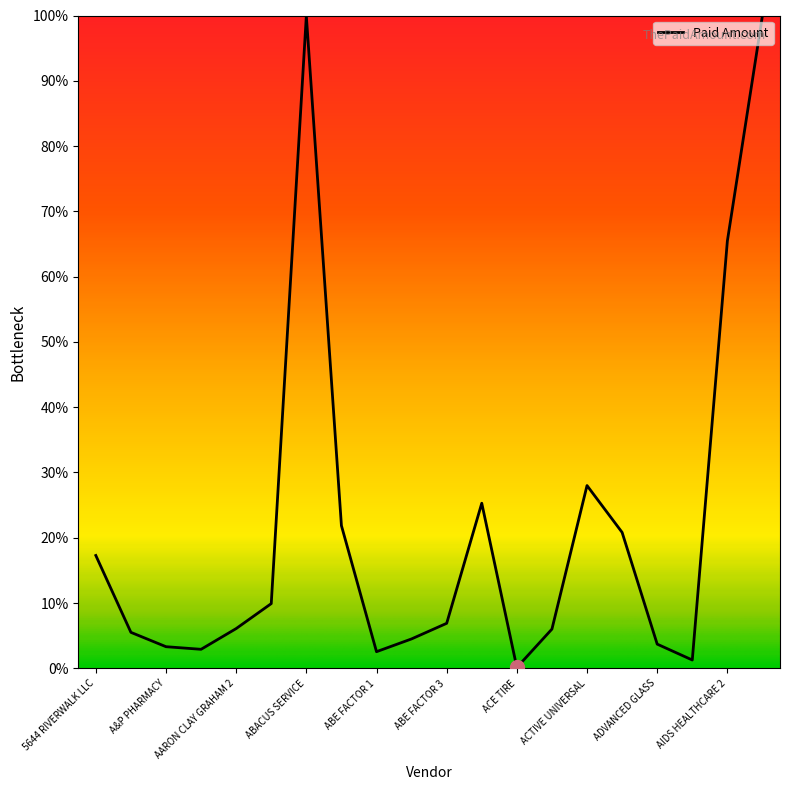

What is the difference between the maximum and minimum values?

99.9